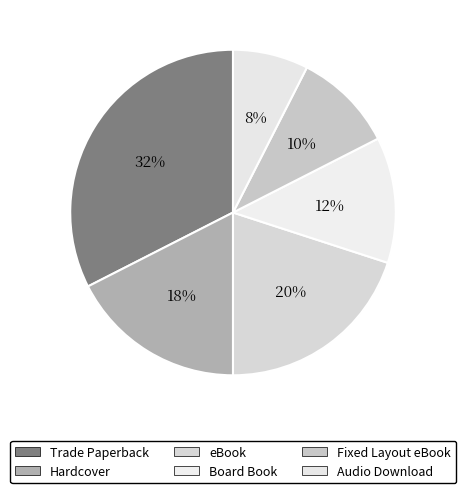

Is there a majority slice in this chart?

No